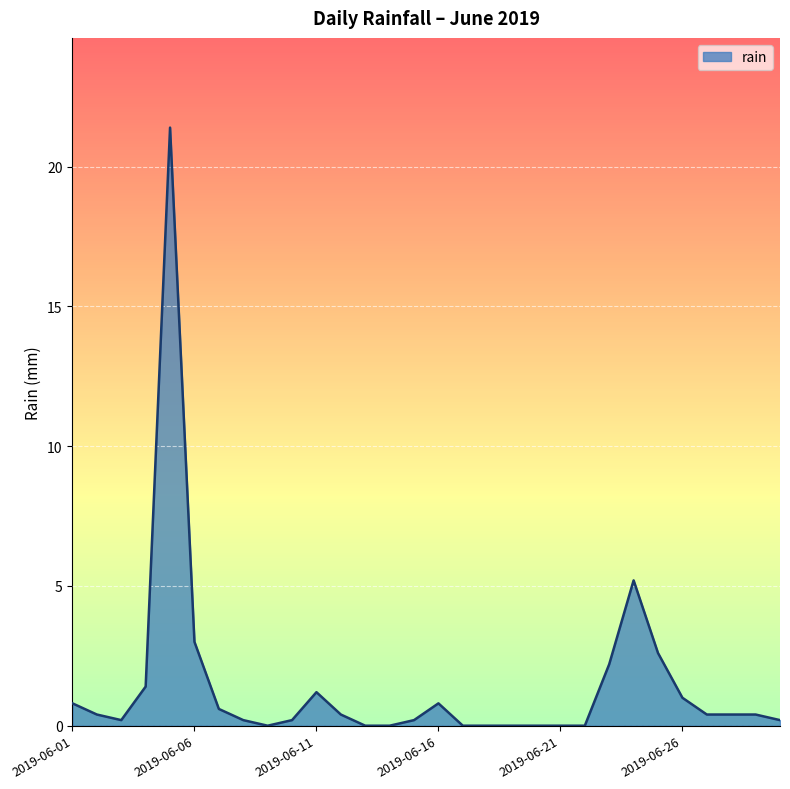

What is the difference between the maximum and minimum values?

21.4